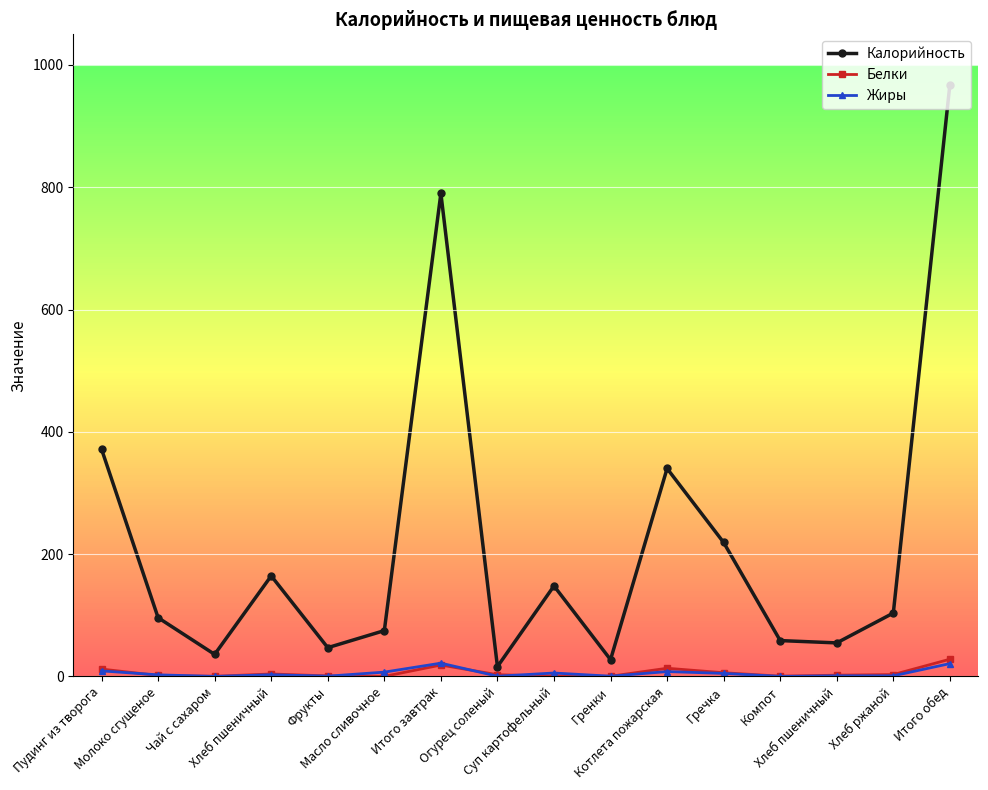

Is this an area chart (filled region under the line)?

No